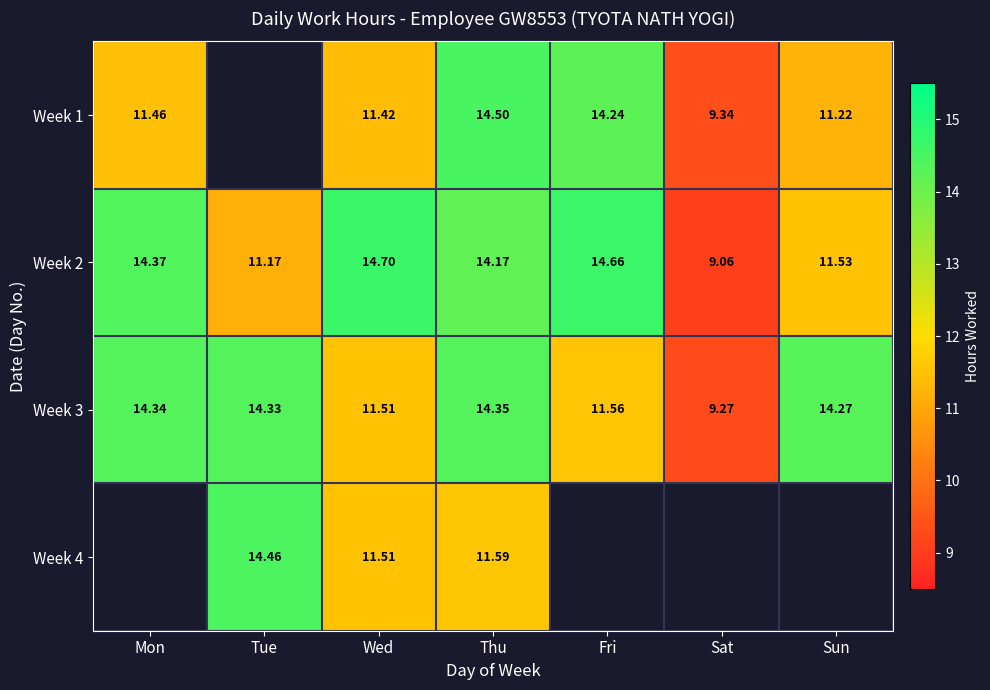

List the labels in order of Week 2 value, smallest first.

Sat, Tue, Sun, Thu, Mon, Fri, Wed